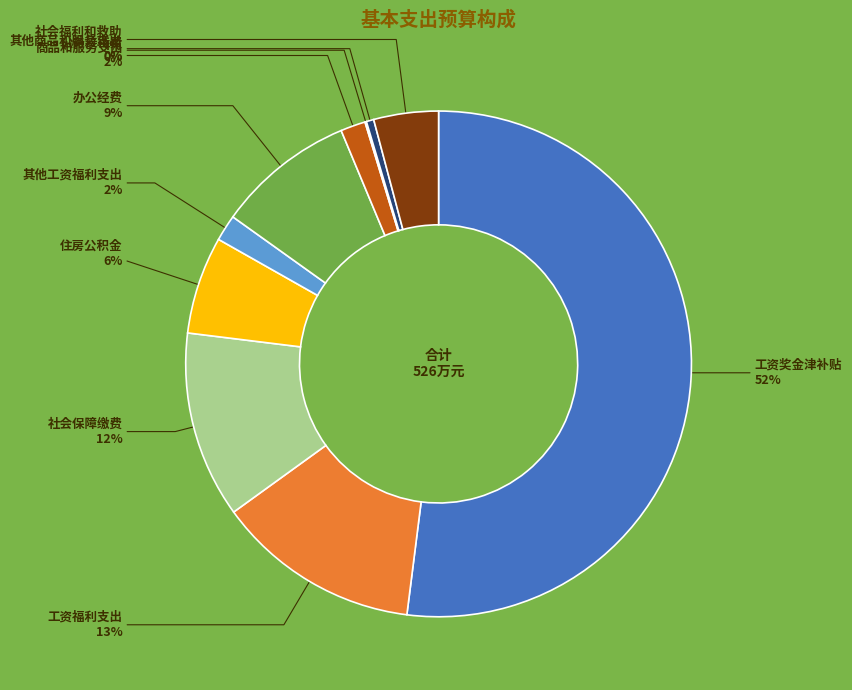

To the nearest percent, what percentage of the pie is 工资福利支出?

13%